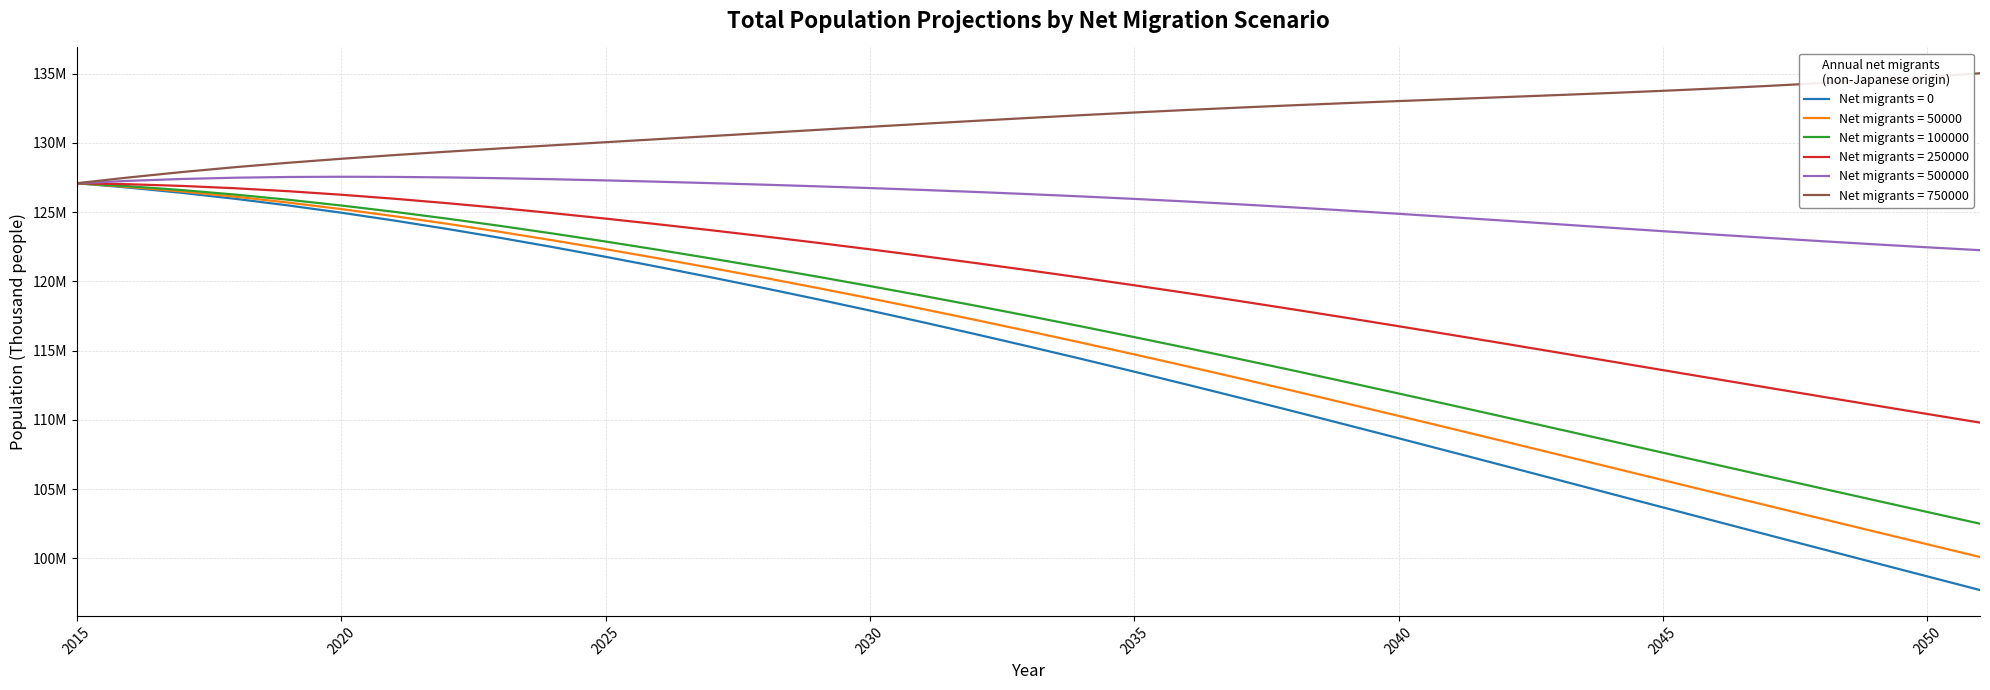

What are all the series names shown in the legend?

Net migrants = 0, Net migrants = 50000, Net migrants = 100000, Net migrants = 250000, Net migrants = 500000, Net migrants = 750000